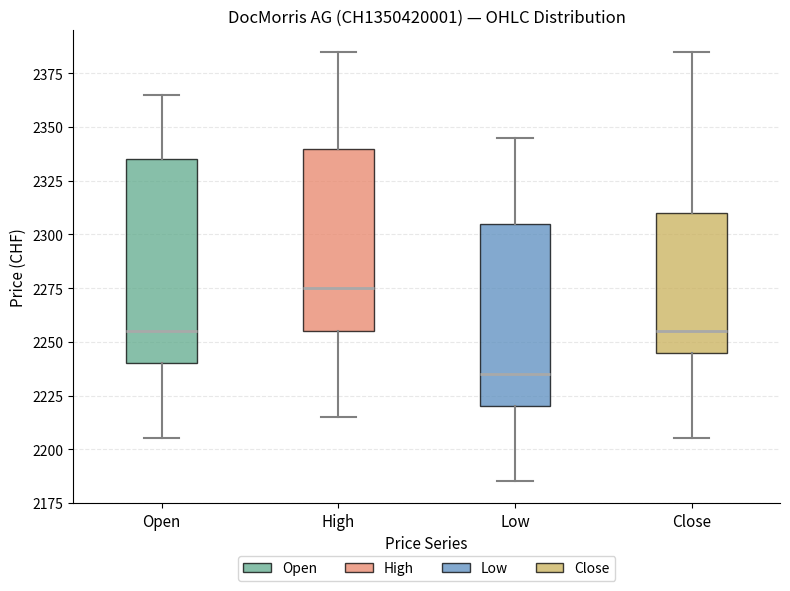

Where is the upper edge of the box for High on the y-axis? The values are not printed on the chart, so give them approximately, as read against the axis.

2340